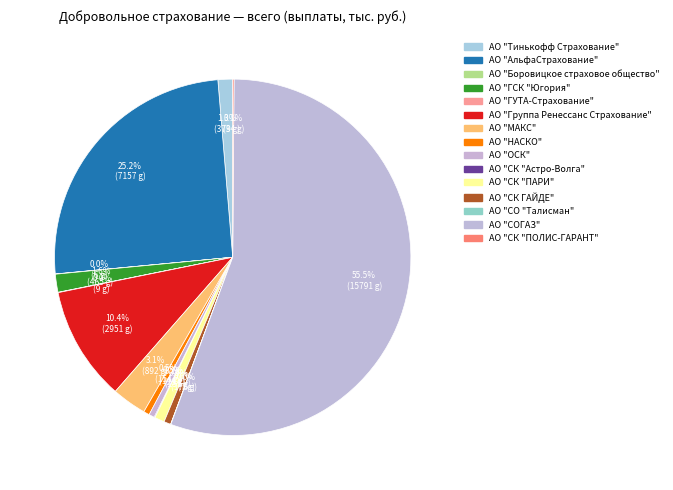

Rank the categories by value from lowest to highest.

АО "Боровицкое страховое общество", АО "СО "Талисман", АО "ГУТА-Страхование", АО "СК "Астро-Волга", АО "СК "ПОЛИС-ГАРАНТ", АО "ОСК", АО "НАСКО", АО "СК ГАЙДЕ", АО "СК "ПАРИ", АО "Тинькофф Страхование", АО "ГСК "Югория", АО "МАКС", АО "Группа Ренессанс Страхование", АО "АльфаСтрахование", АО "СОГАЗ"